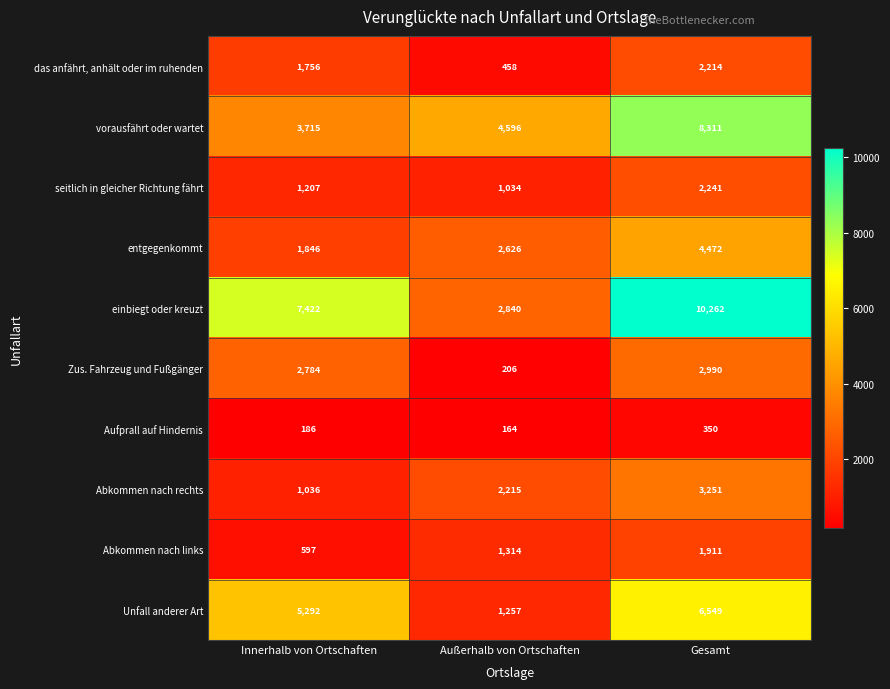

Reading left to right, list all the values displayed in this chart.

das anfährt, anhält oder im ruhenden: 1756	458	2214
vorausfährt oder wartet: 3715	4596	8311
seitlich in gleicher Richtung fährt: 1207	1034	2241
entgegenkommt: 1846	2626	4472
einbiegt oder kreuzt: 7422	2840	10262
Zus. Fahrzeug und Fußgänger: 2784	206	2990
Aufprall auf Hindernis: 186	164	350
Abkommen nach rechts: 1036	2215	3251
Abkommen nach links: 597	1314	1911
Unfall anderer Art: 5292	1257	6549